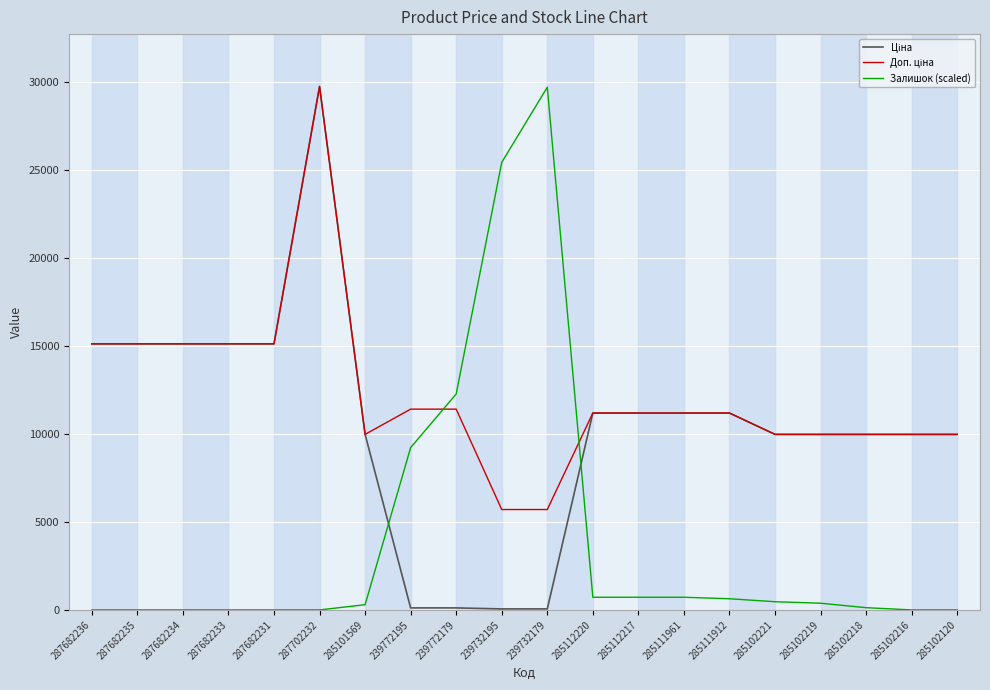

True or false: Залишок (scaled) has a value of 0.0 at 287682234.

True